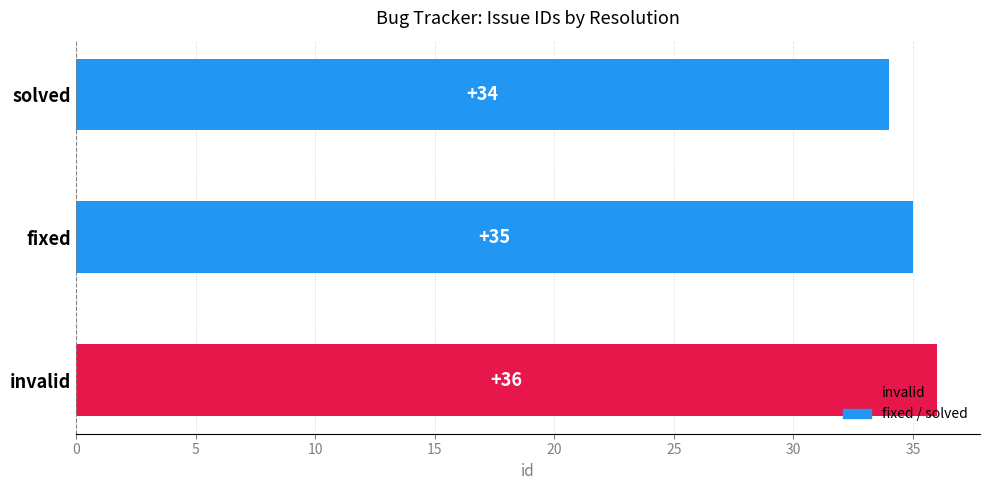

Approximately how many times larger is the value at fixed compared to solved?

1.0